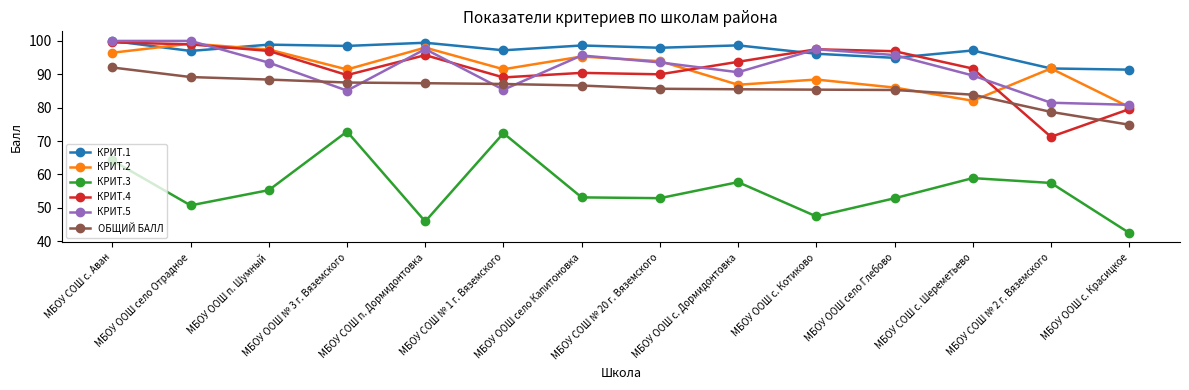

Read the КРИТ.1 value at МБОУ ООШ село Глебово.

94.9